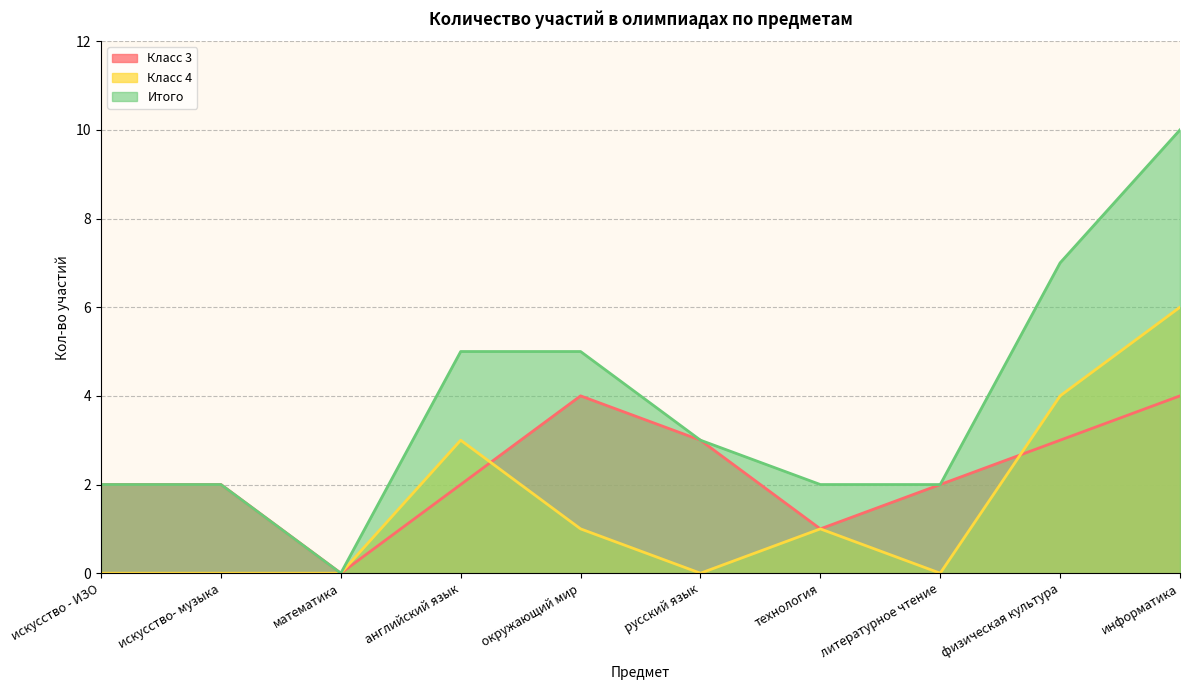

The value of Итого at окружающий мир is 2. True or false?

False